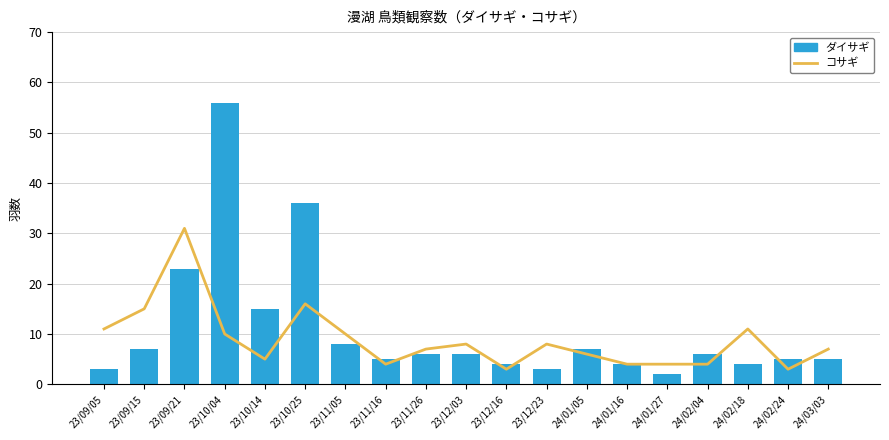

Are the bars horizontal?

No